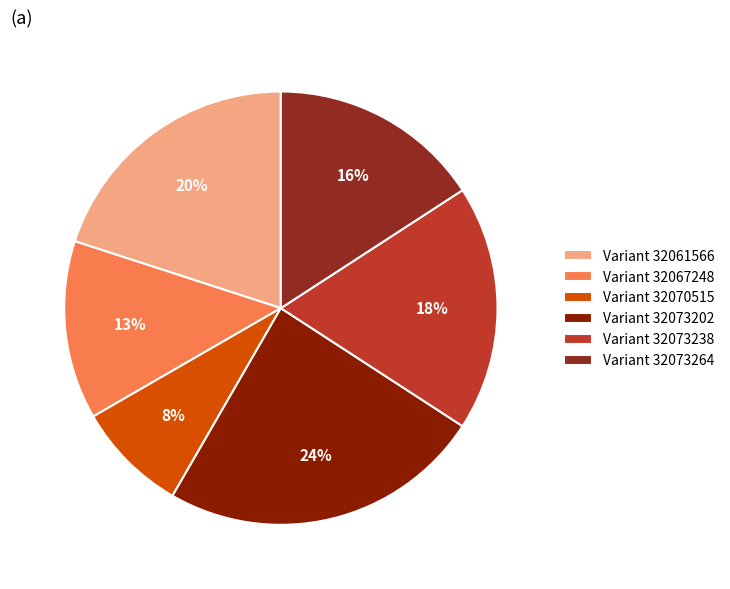

How many slices are in this pie chart?

6